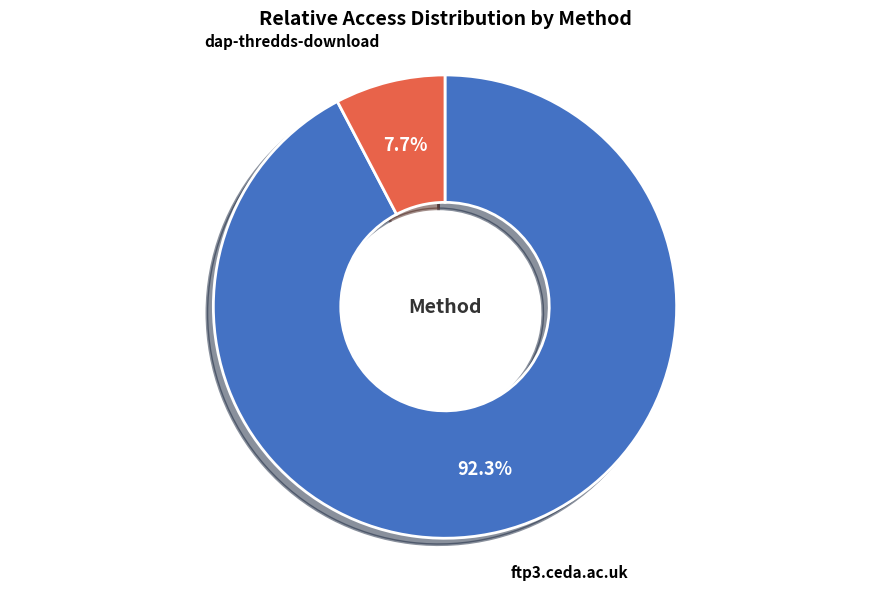

Combined, do dap-thredds-download and ftp3.ceda.ac.uk account for over 50%?

Yes